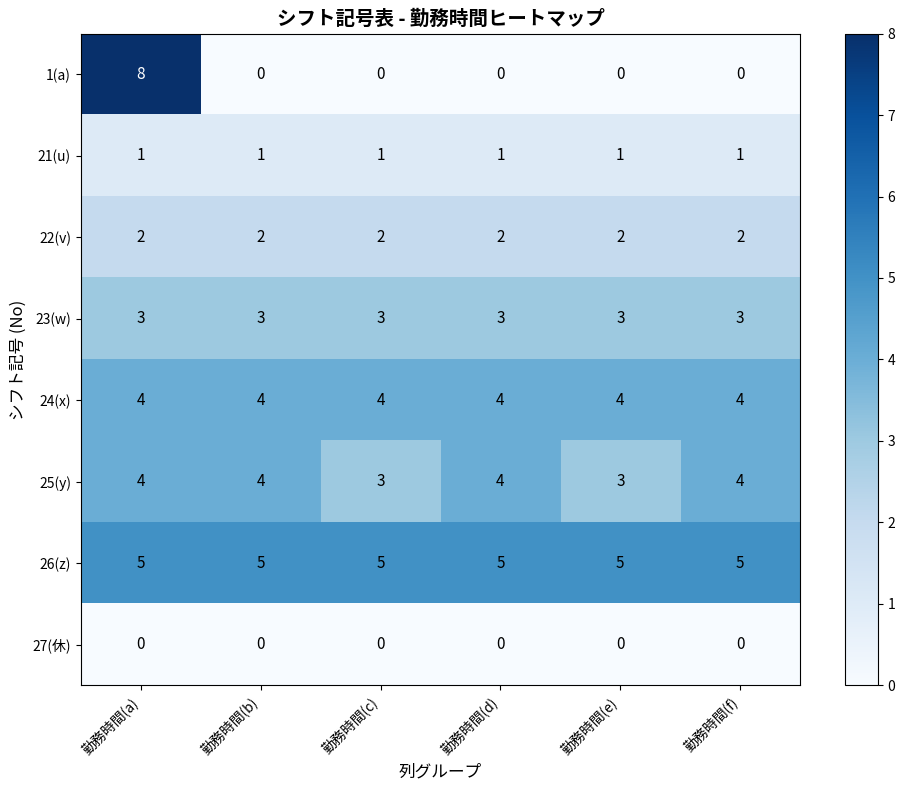

Which series has the widest spread of values?

1(a)